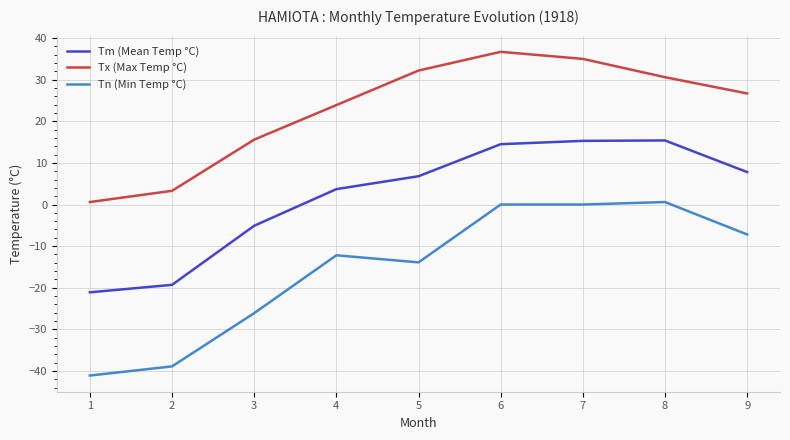

How many distinct data groups are displayed?

3